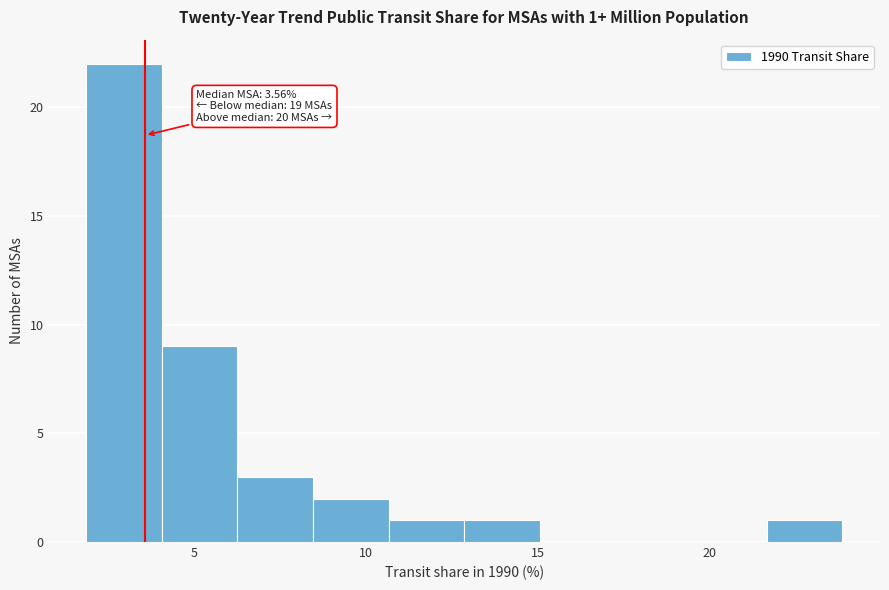

Which range on the x-axis has the tallest bar?

2.0 to 4.0